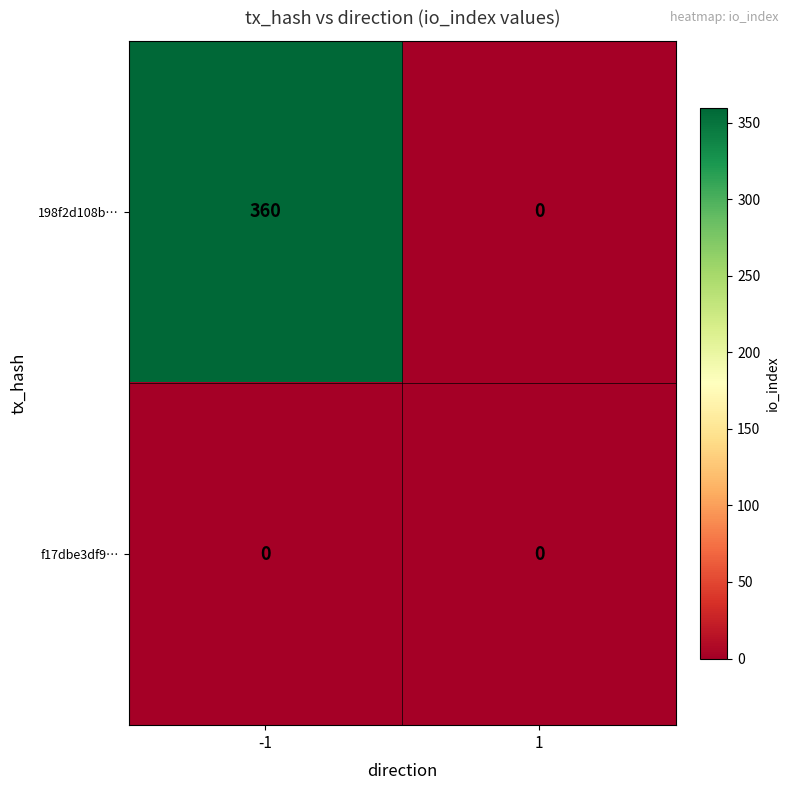

Which series has the widest spread of values?

198f2d108b…